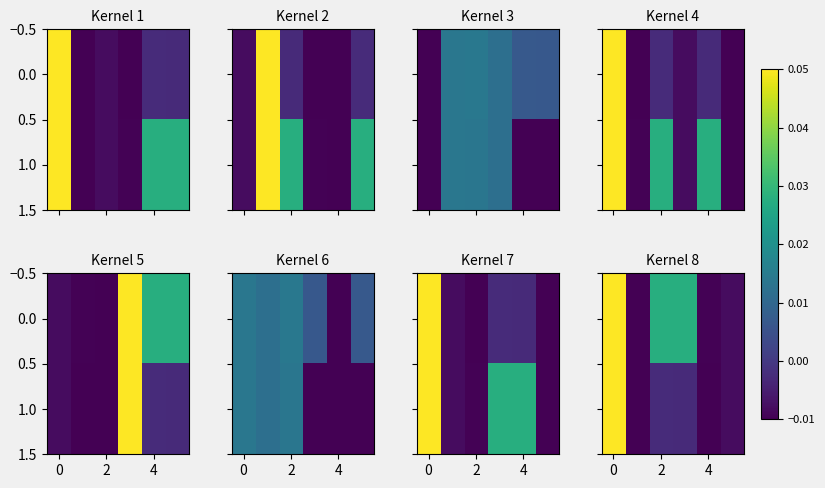

At how many categories does at least one series exceed 0?

3